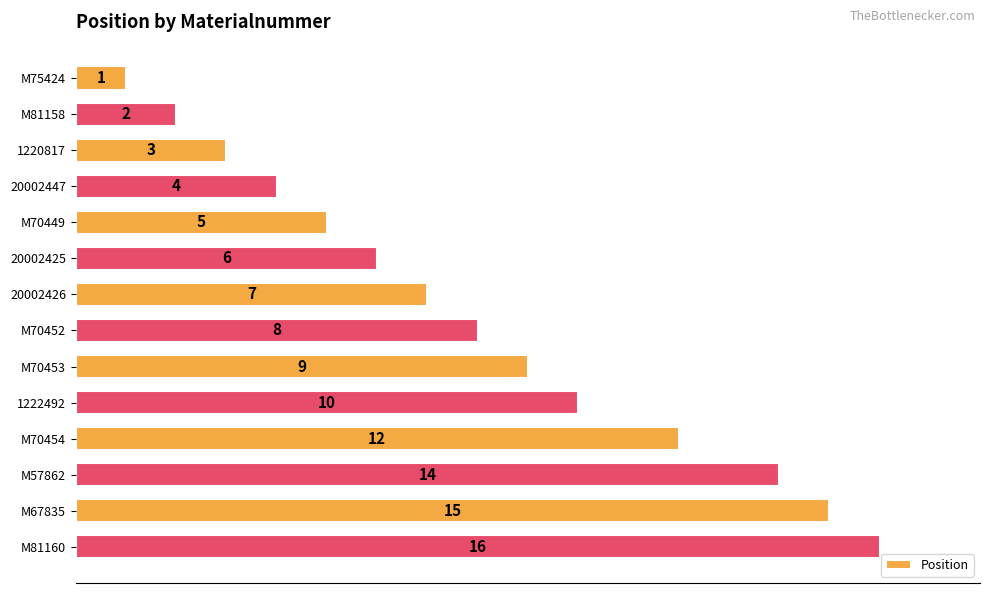

List the labels in order of value, smallest first.

M75424, M81158, 1220817, 20002447, M70449, 20002425, 20002426, M70452, M70453, 1222492, M70454, M57862, M67835, M81160